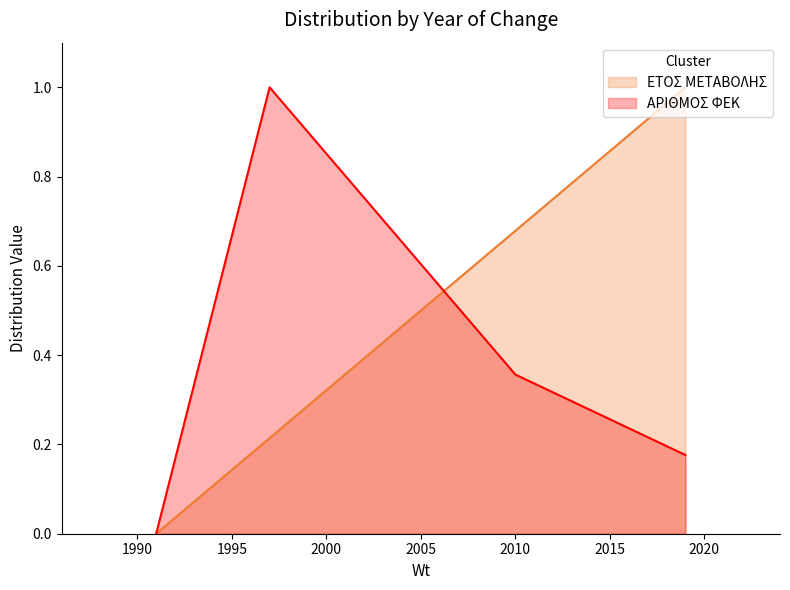

Does the chart have visible grid lines?

No